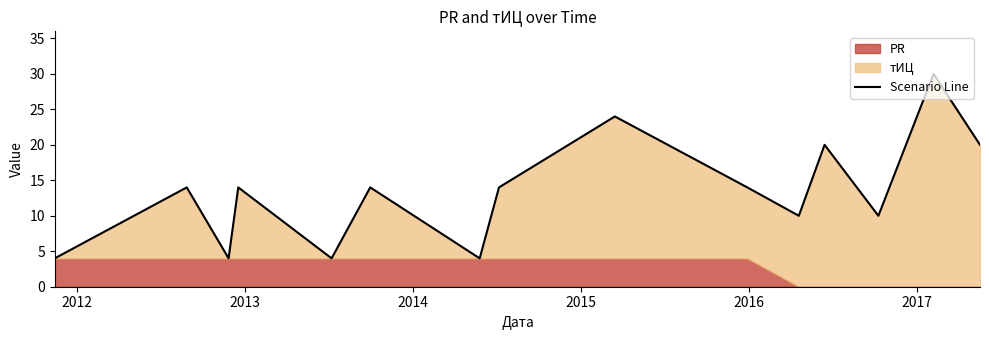

What is the value of the 14th point from the left?

30